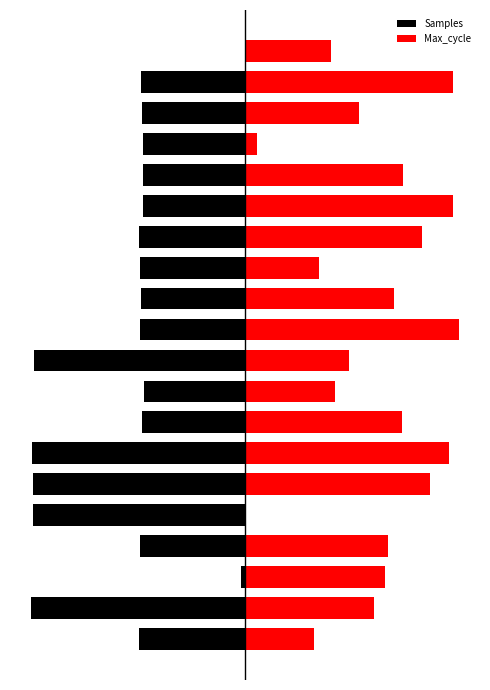

What is the sum of the Samples values at 2 and 15?

-49.4